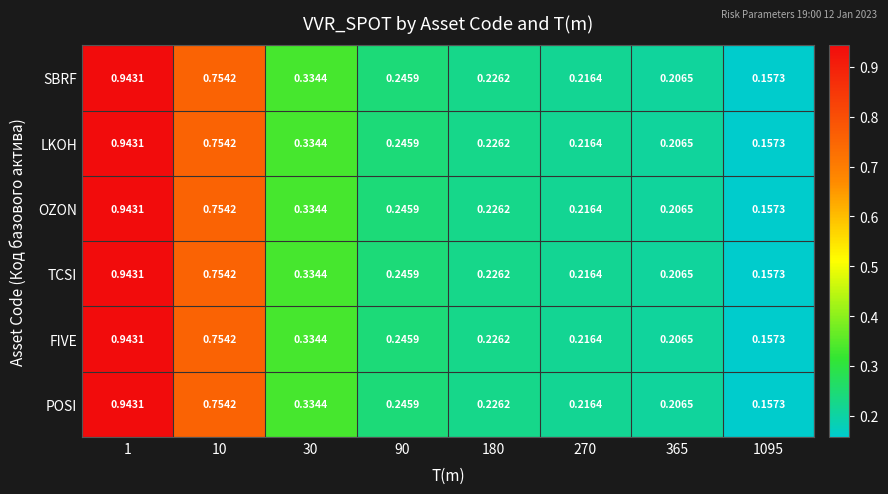

At how many categories does at least one series exceed 0?

8